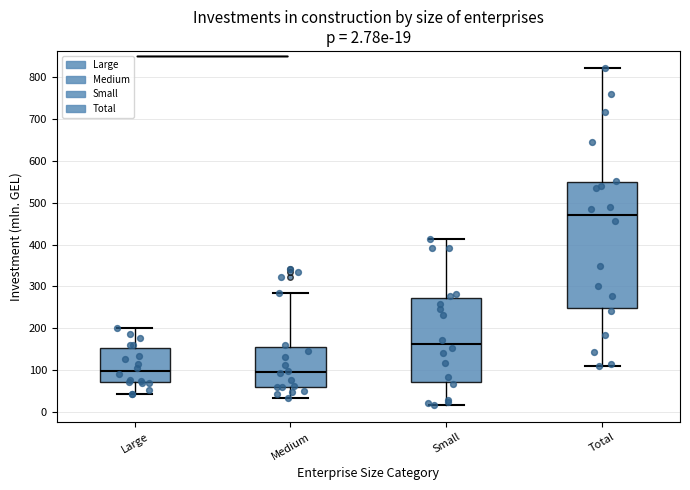

Which box has the highest median line?

Total